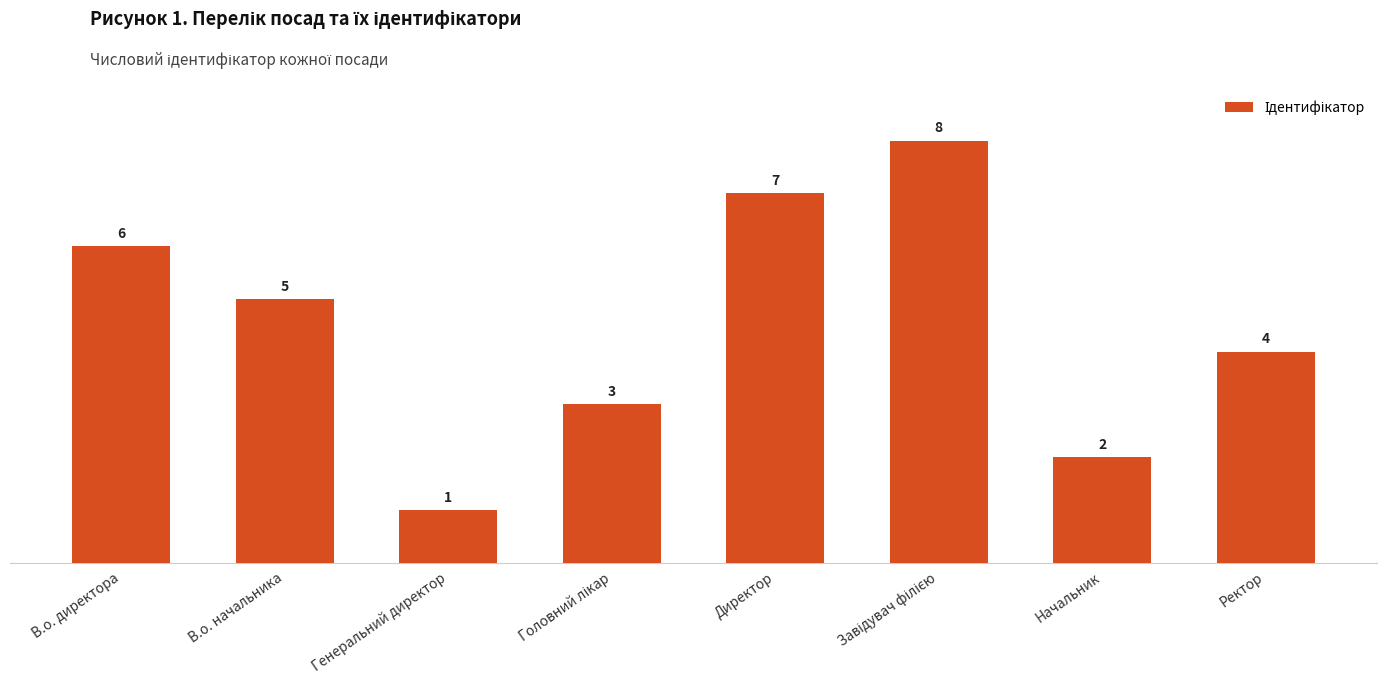

Count the number of data series in this chart.

1